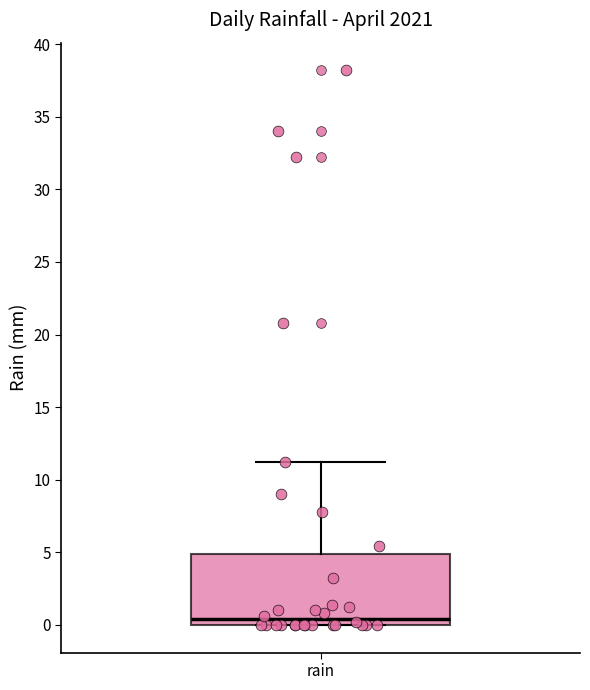

Read this box plot against the y-axis: the position of the median line, the range covered by the box, and the ends of both whiskers. The values are not printed on the chart, so give them approximately, as read against the axis.

median 0.5, box 0.0 to 5.0, whiskers 0.0 to 11.0